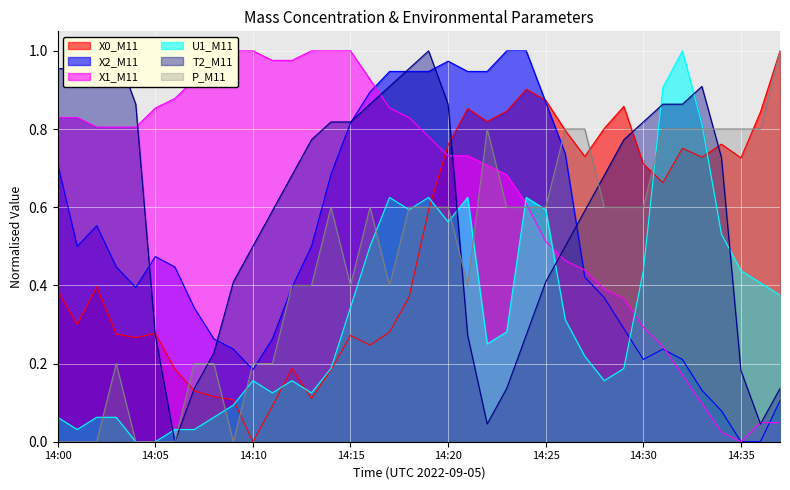

List the labels in order of U1_M11 value, largest first.

14:32, 14:31, 14:33, 14:17, 14:19, 14:21, 14:24, 14:18, 14:25, 14:20, 14:34, 14:16, 14:30, 14:35, 14:36, 14:37, 14:15, 14:26, 14:23, 14:22, 14:27, 14:14, 14:29, 14:10, 14:12, 14:28, 14:11, 14:13, 14:09, 14:00, 14:02, 14:03, 14:08, 14:01, 14:06, 14:07, 14:04, 14:05